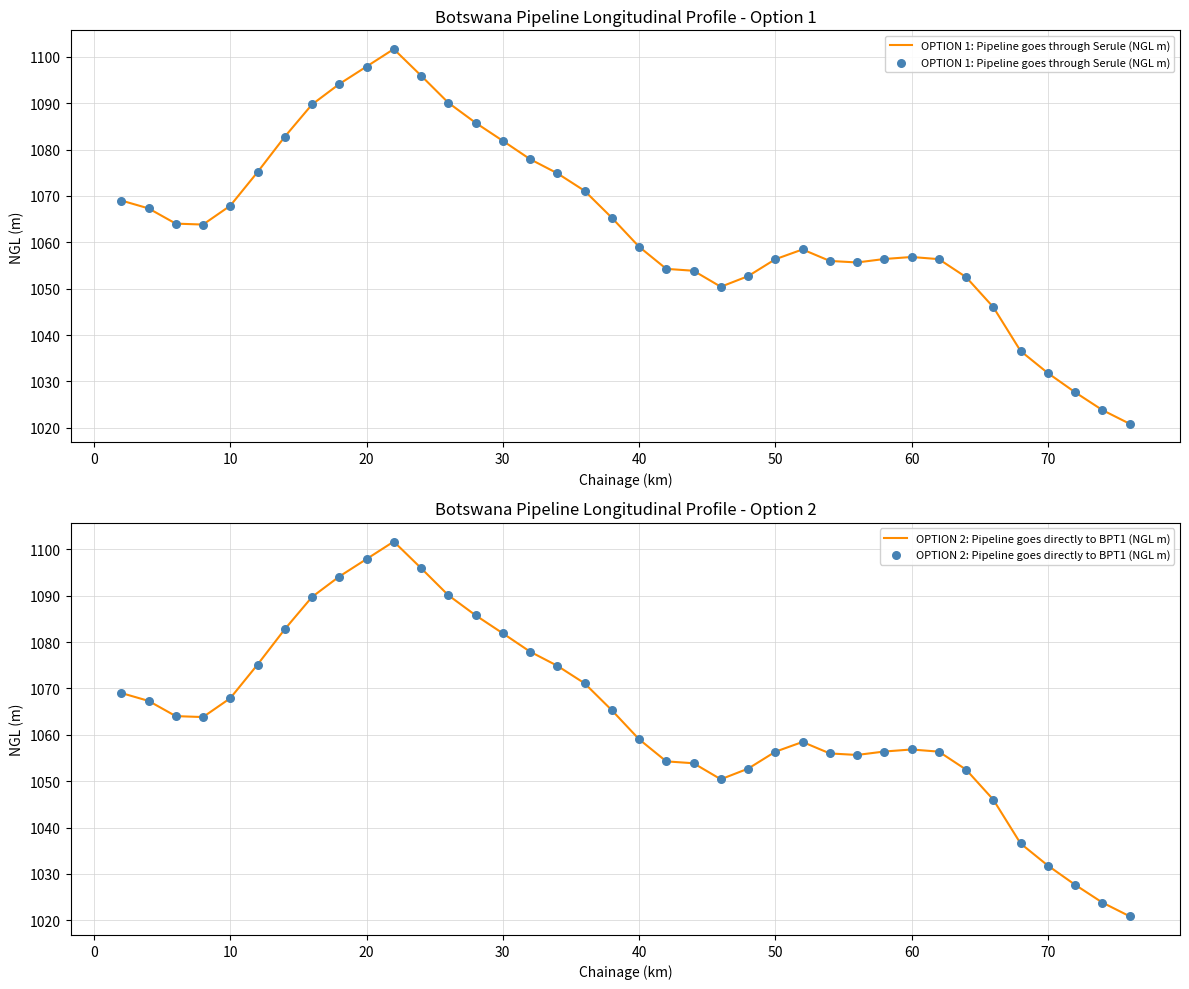

What are all the series names shown in the legend?

OPTION 1: Pipeline goes through Serule (NGL m), OPTION 2: Pipeline goes directly to BPT1 (NGL m)